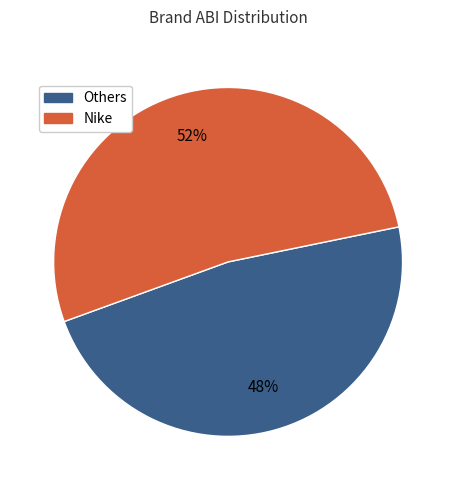

Which slice represents more than half of the pie?

Nike